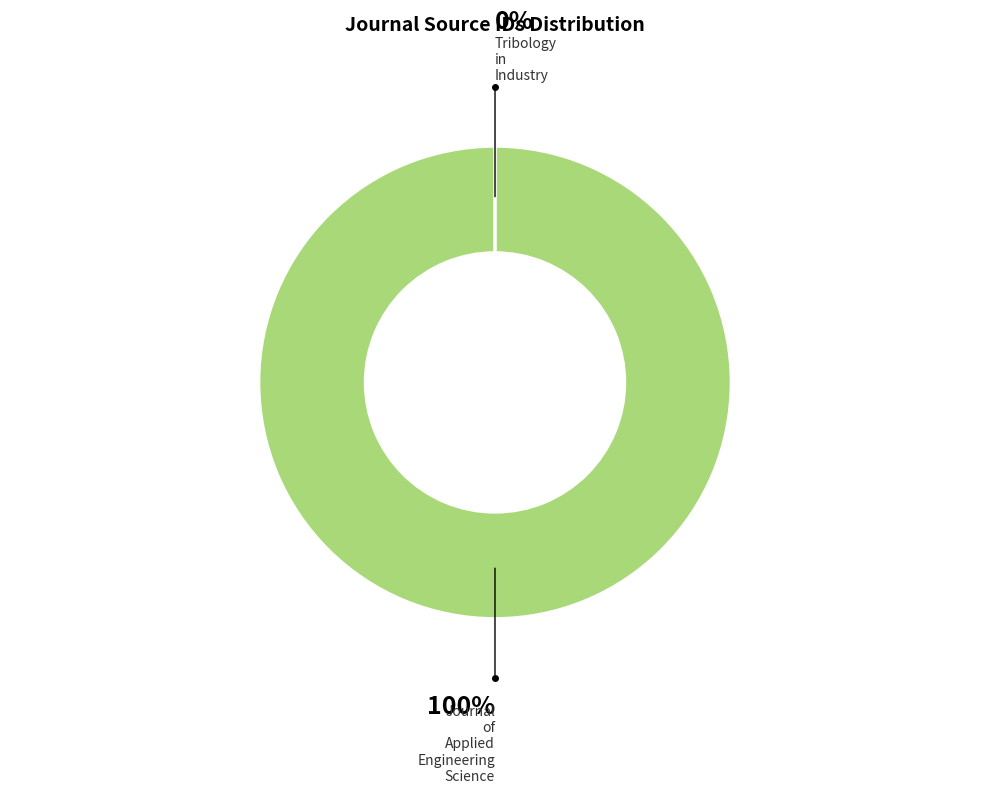

Is there a majority slice in this chart?

Yes